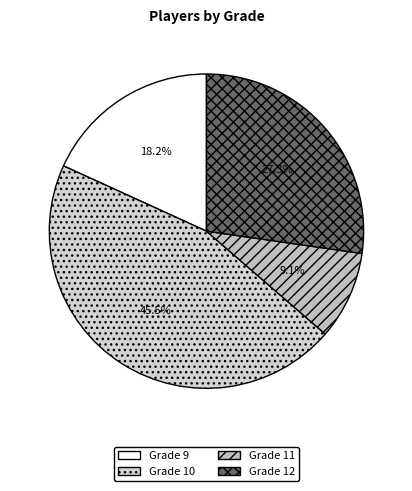

Rank the categories by value from highest to lowest.

Grade 10, Grade 12, Grade 9, Grade 11